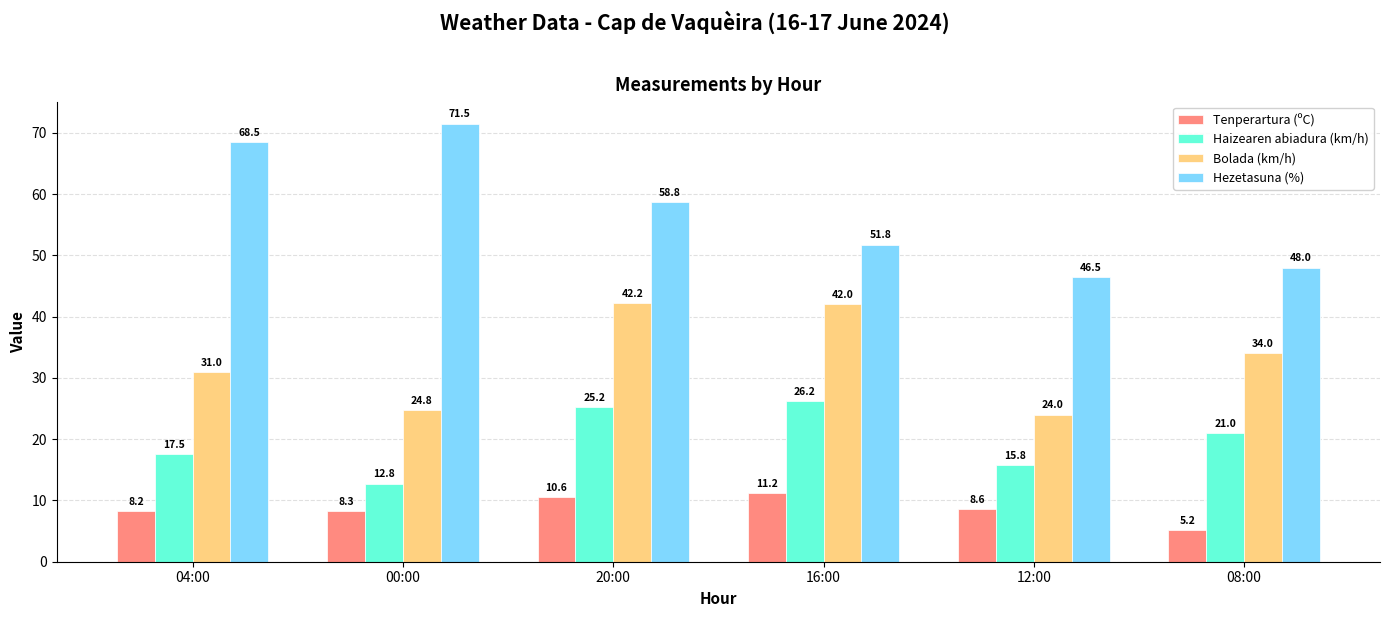

What is the label of the 6th bar from the right?

04:00